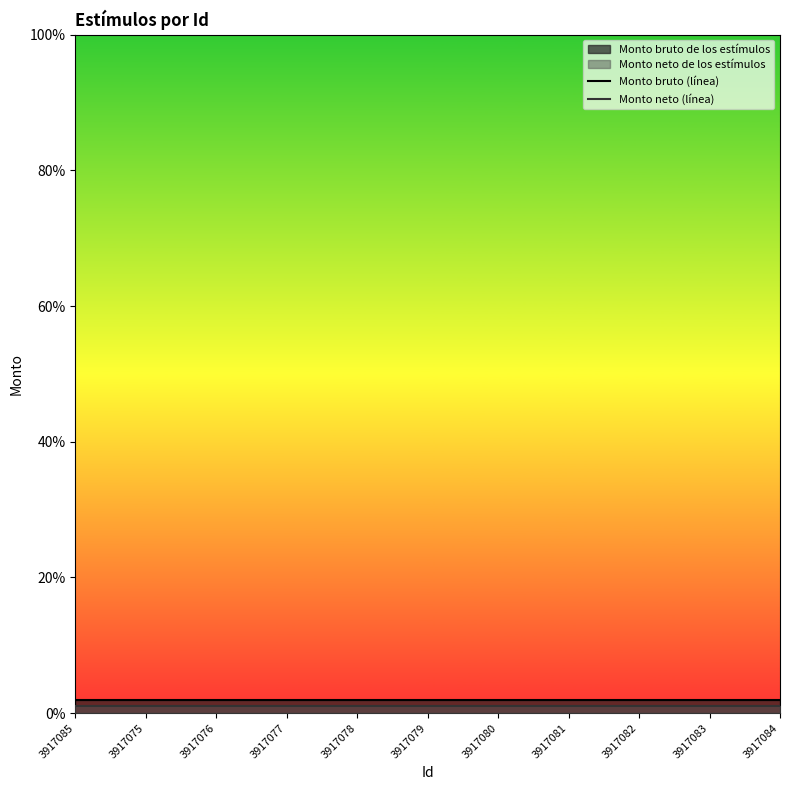

What is the sum of all Monto bruto (línea) values?

0.2